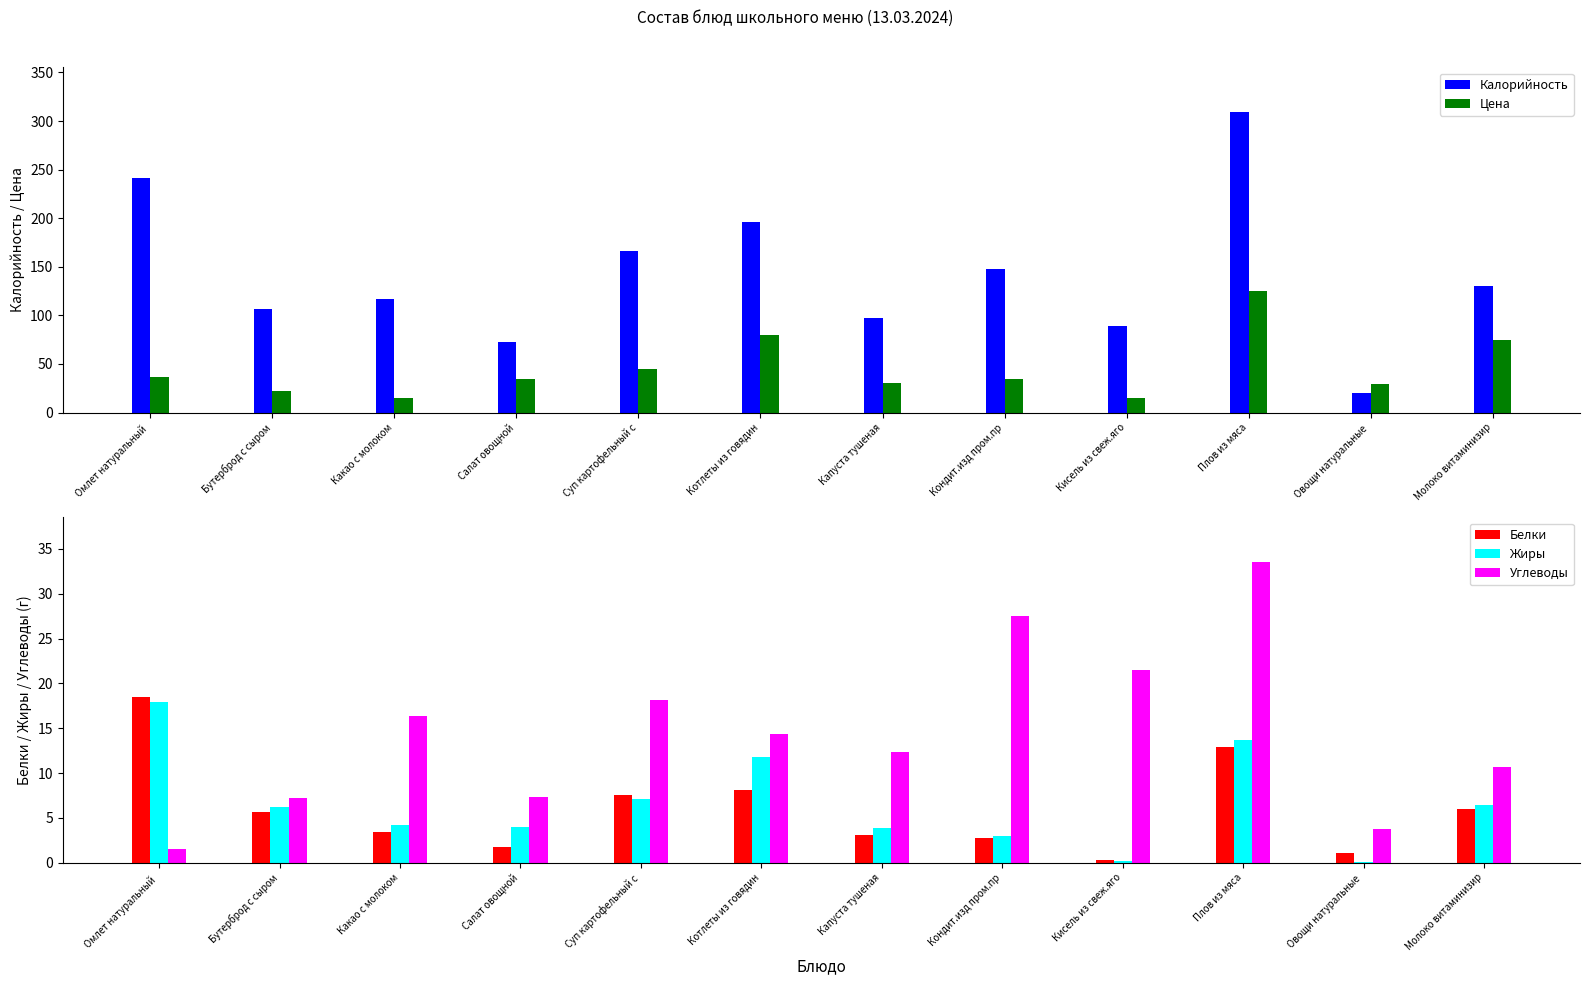

What is the average value of the Калорийность series?

141.1